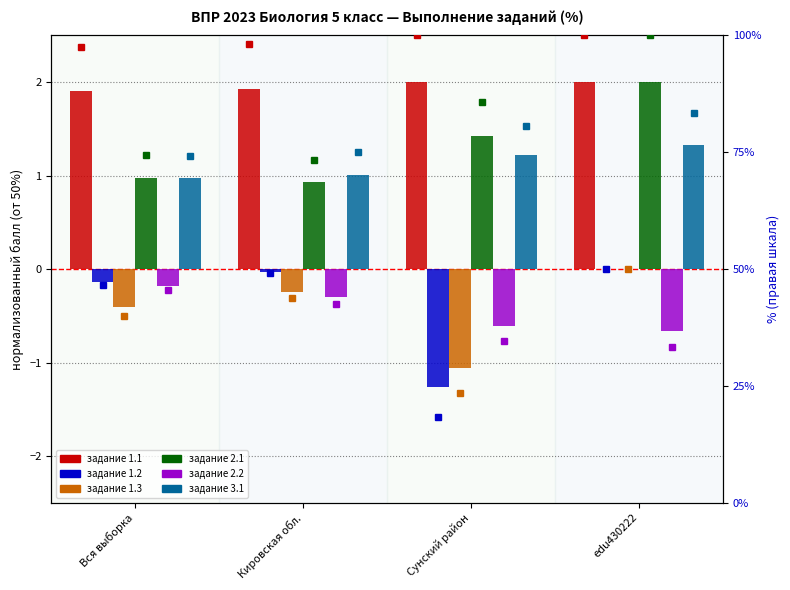

The 3.1 series shows 1.4 at Вся выборка. True or false?

False